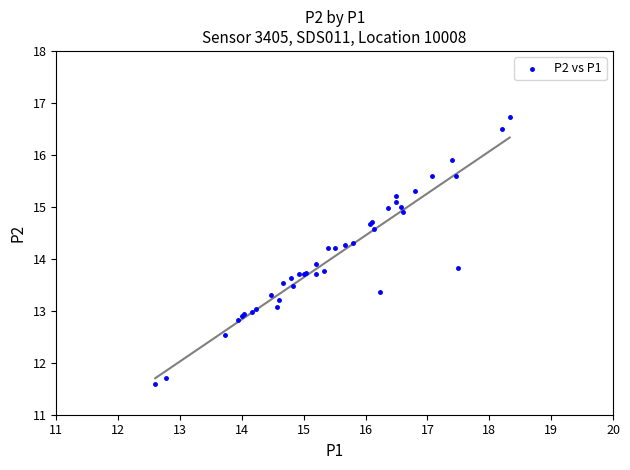

What Y value in the scatter plot is closest to 14?

13.9